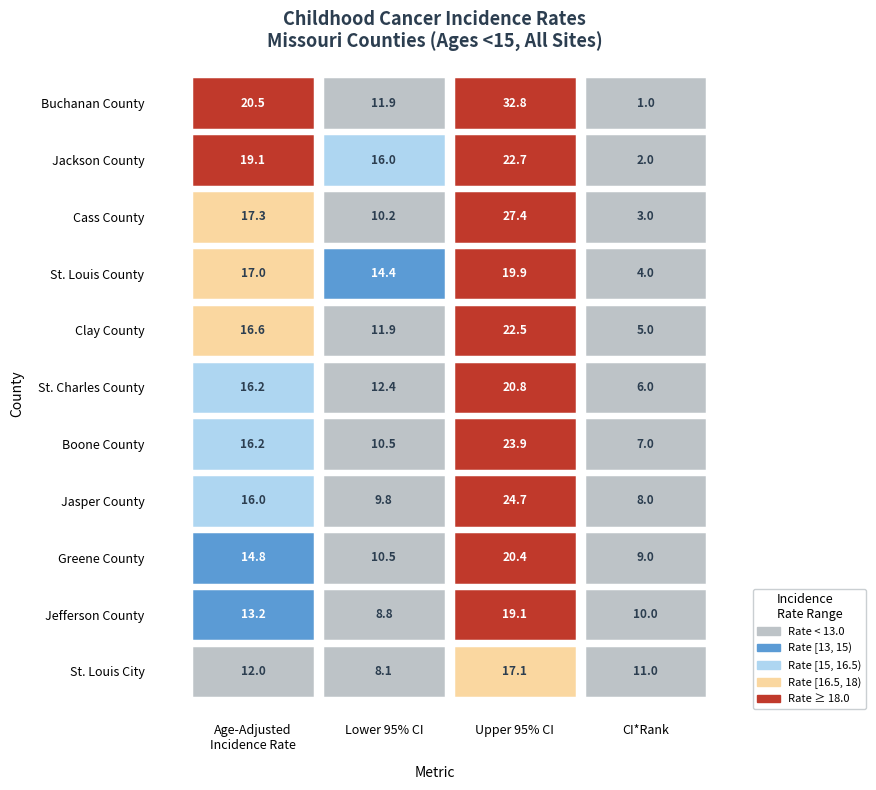

Reading right to left, what are all the values shown in this chart?

Buchanan County: 1.0	32.8	11.9	20.5
Jackson County: 2.0	22.7	16.0	19.1
Cass County: 3.0	27.4	10.2	17.3
St. Louis County: 4.0	19.9	14.4	17.0
Clay County: 5.0	22.5	11.9	16.6
St. Charles County: 6.0	20.8	12.4	16.2
Boone County: 7.0	23.9	10.5	16.2
Jasper County: 8.0	24.7	9.8	16.0
Greene County: 9.0	20.4	10.5	14.8
Jefferson County: 10.0	19.1	8.8	13.2
St. Louis City: 11.0	17.1	8.1	12.0